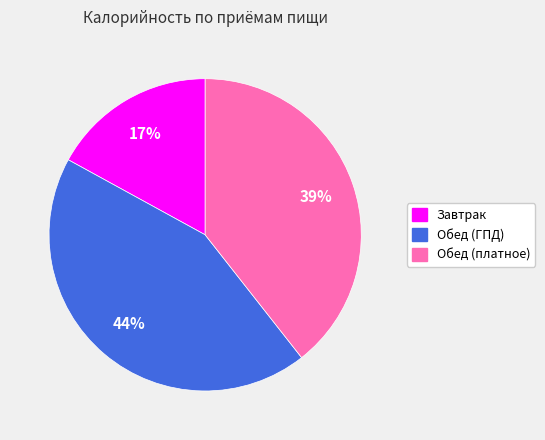

How many segments does this pie chart have?

3